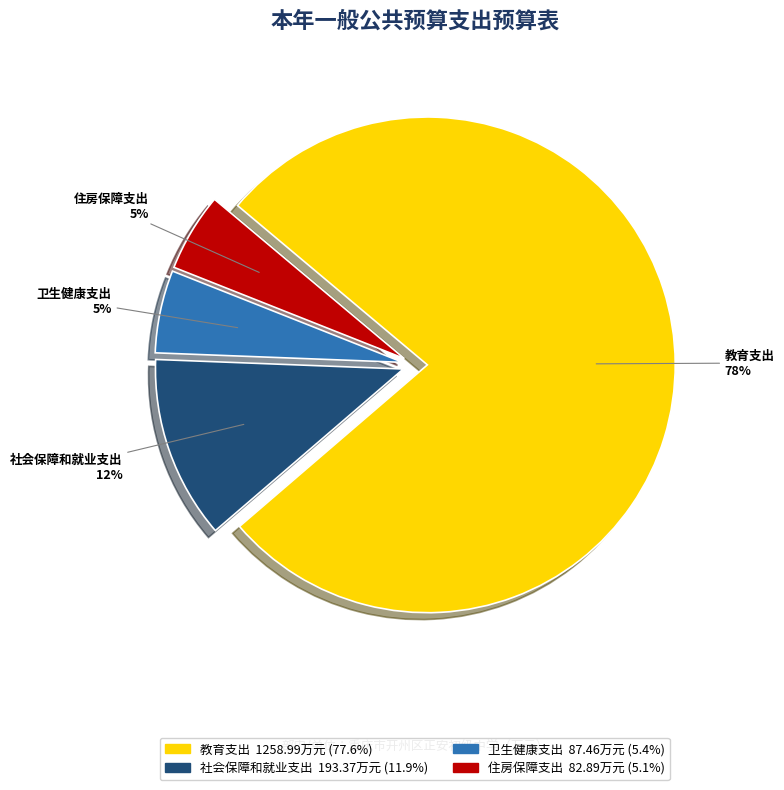

Which slice is the largest?

教育支出